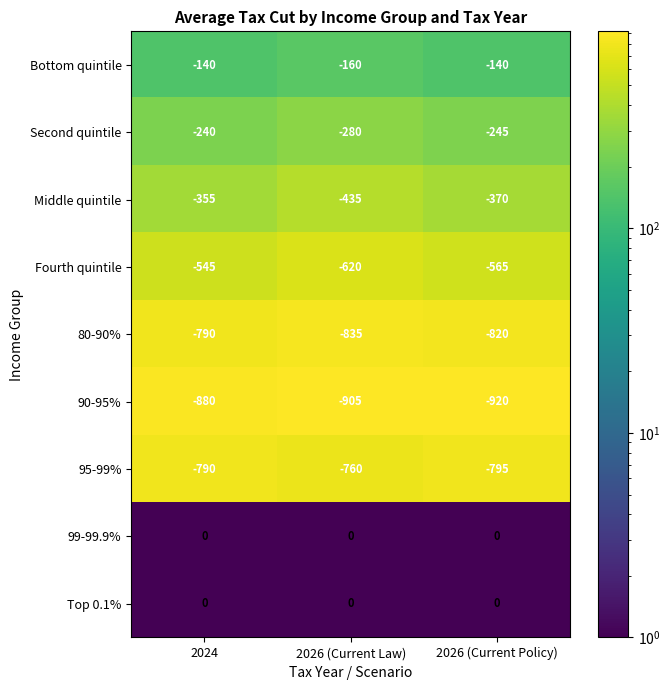

What is the total value across all series at 2024?

-3740